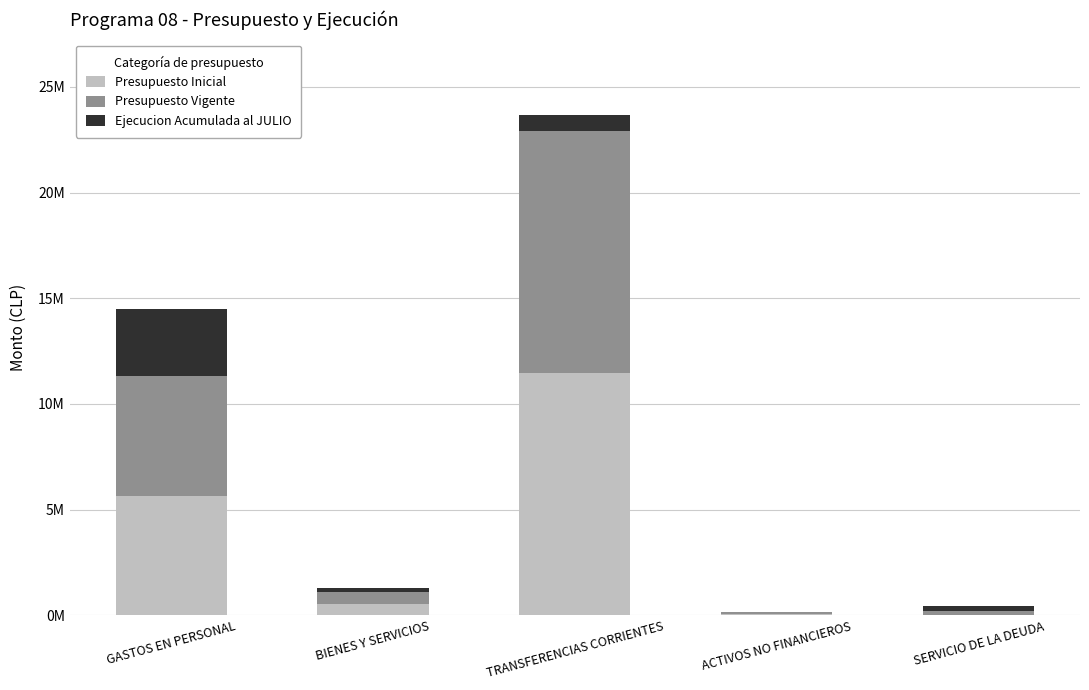

At TRANSFERENCIAS CORRIENTES, list the series in order from smallest to largest.

Ejecucion Acumulada al JULIO, Presupuesto Inicial, Presupuesto Vigente